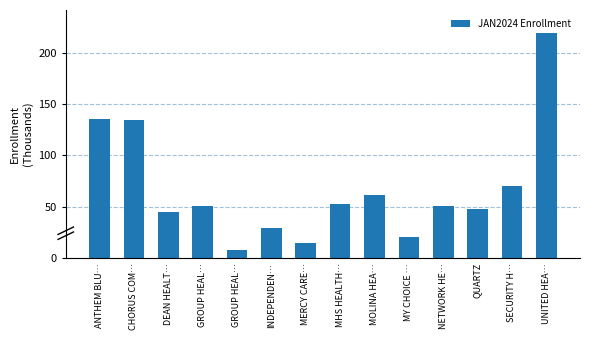

Which has a higher value, GROUP HEAL… or MHS HEALTH…?

MHS HEALTH…